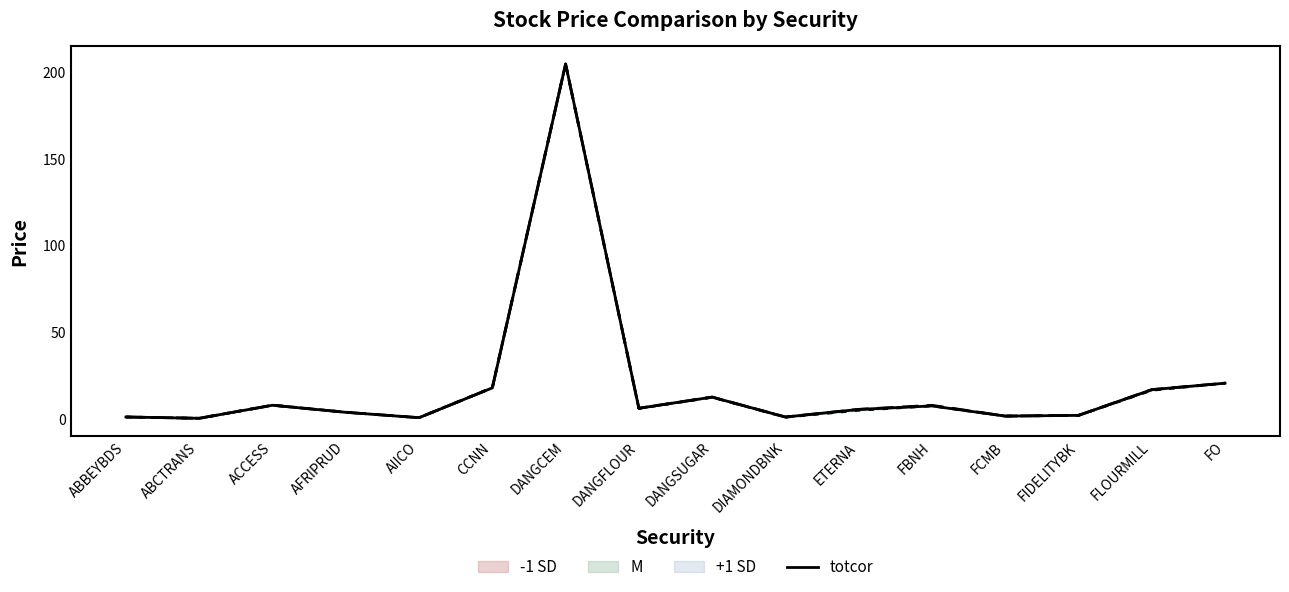

The chart shows a value of 0.9 at AIICO. True or false?

False